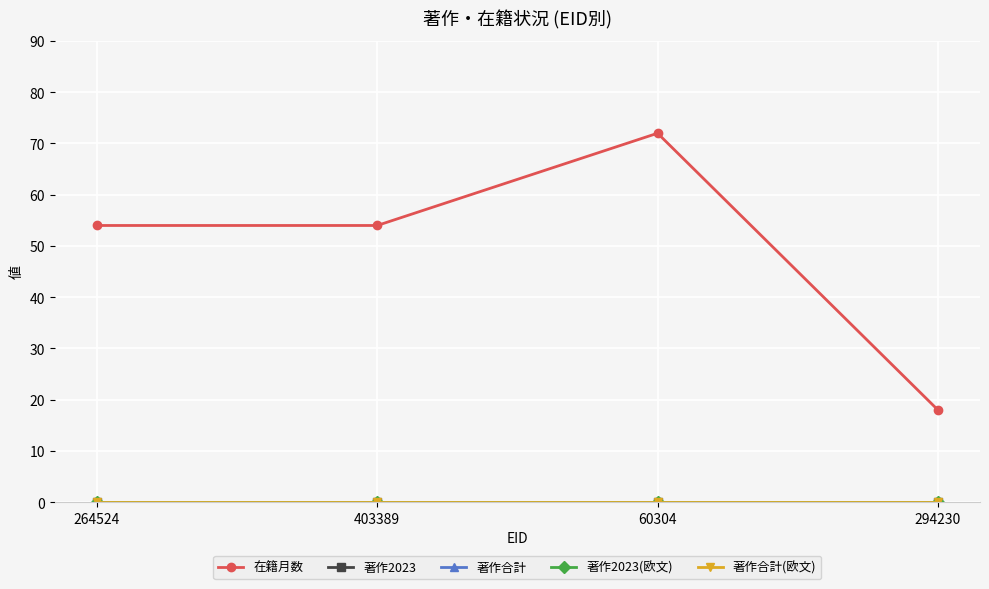

How many lines are shown in the chart?

5